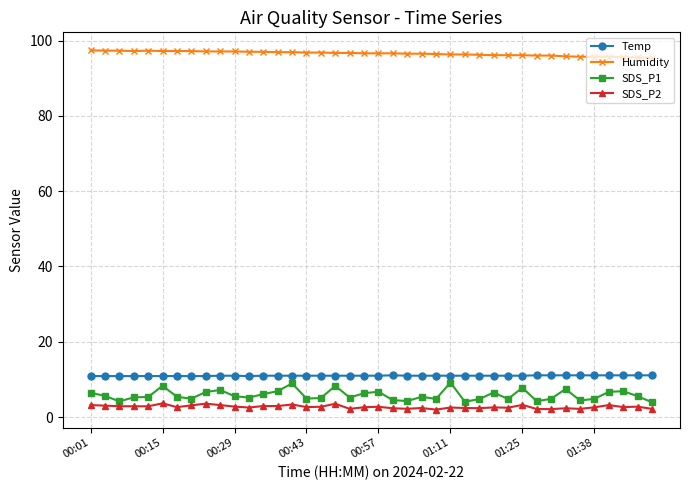

Which series has the largest range (max minus min)?

SDS_P1